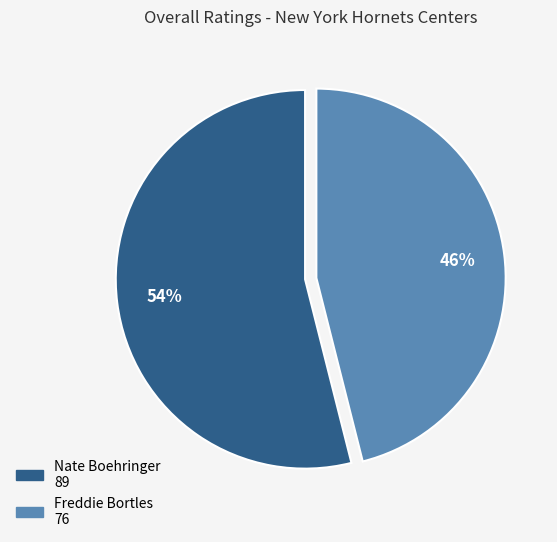

Is it true that Nate Boehringer is 63% of the pie?

False